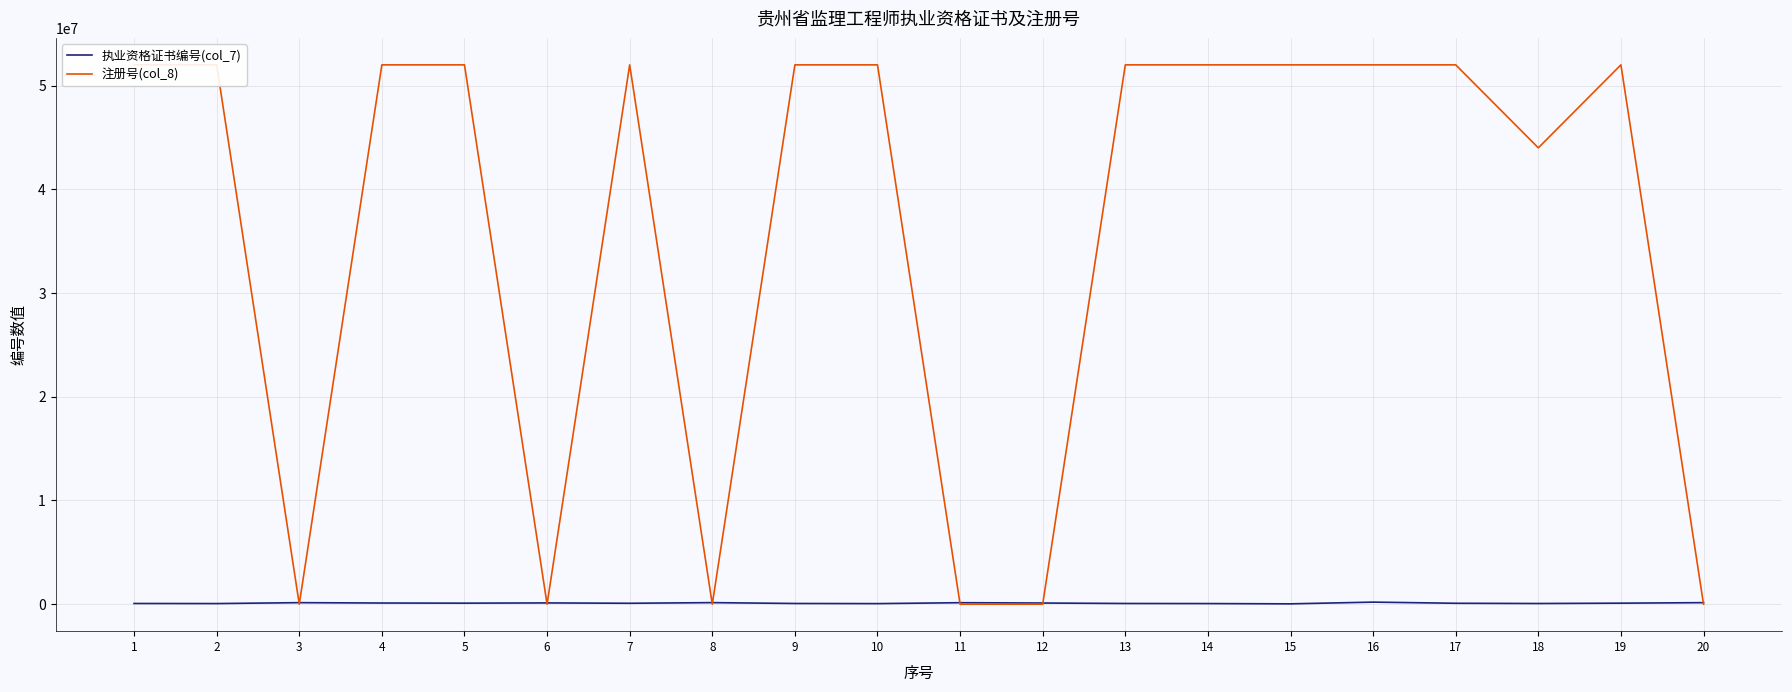

Which series has the largest range (max minus min)?

注册号(col_8)